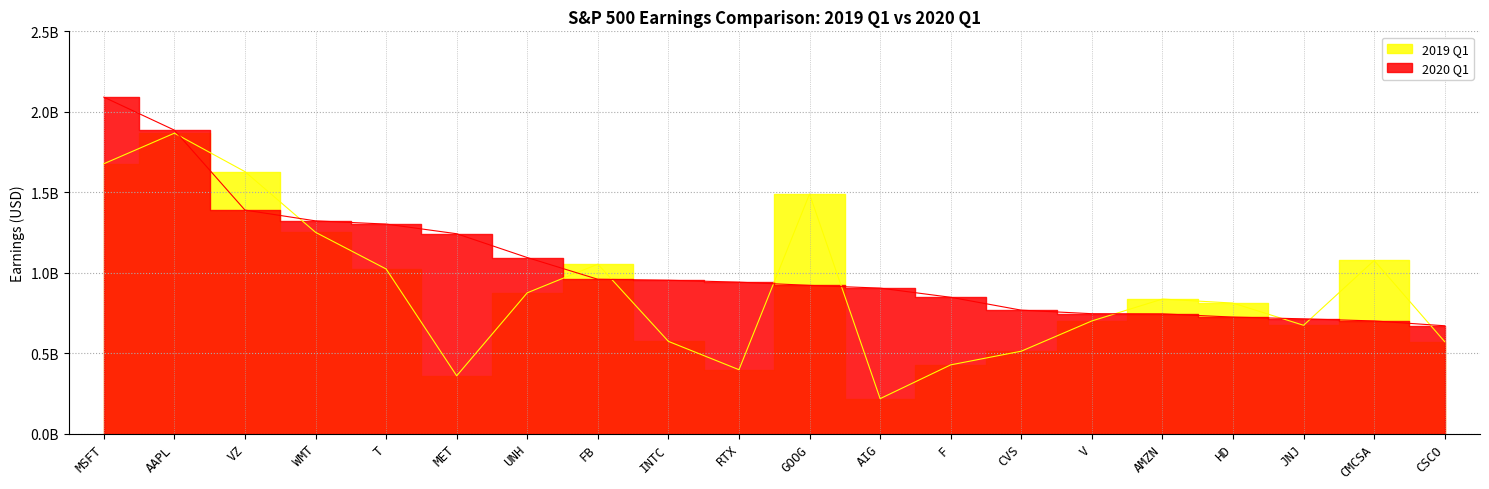

What is the sum of all 2020 Q1 values?

20914000000